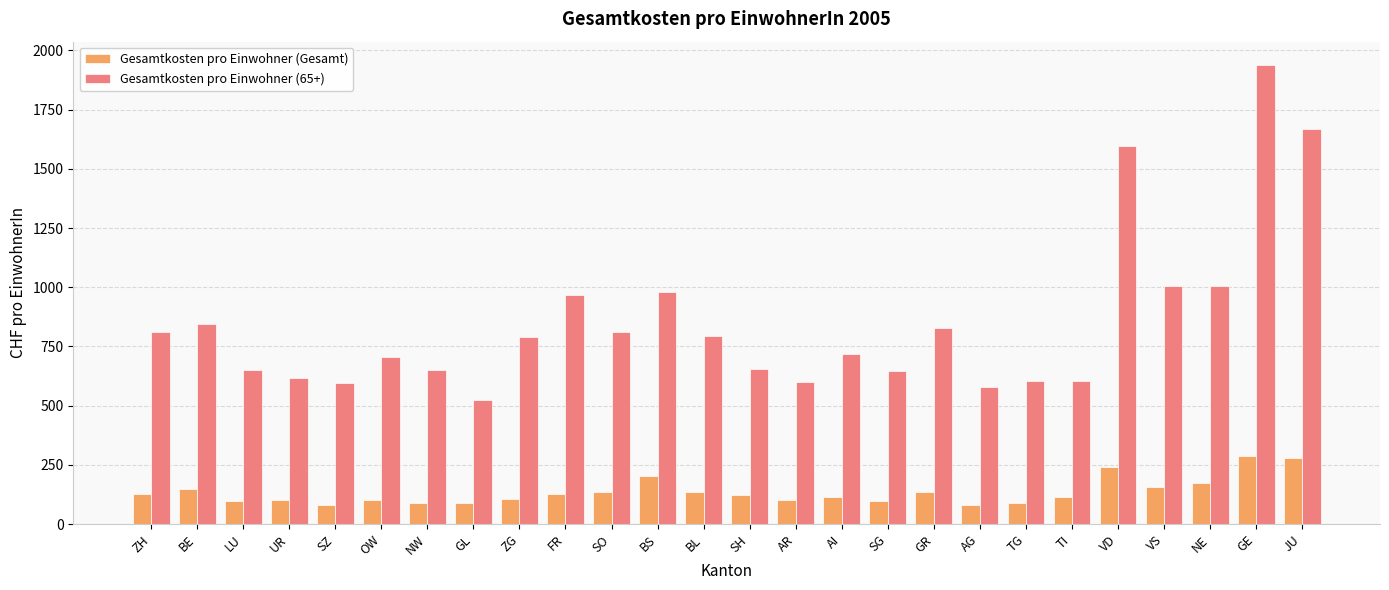

The Gesamtkosten pro Einwohner (65+) series shows 648.4 at SG. True or false?

True